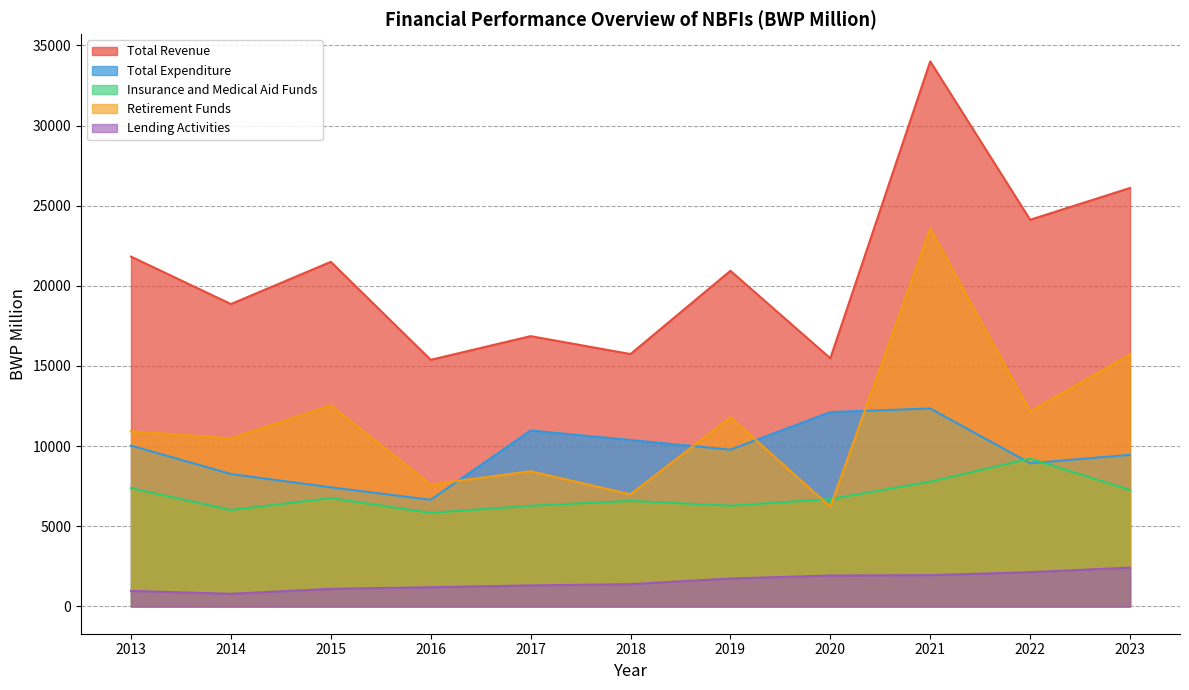

Which series has the widest spread of values?

Total Revenue